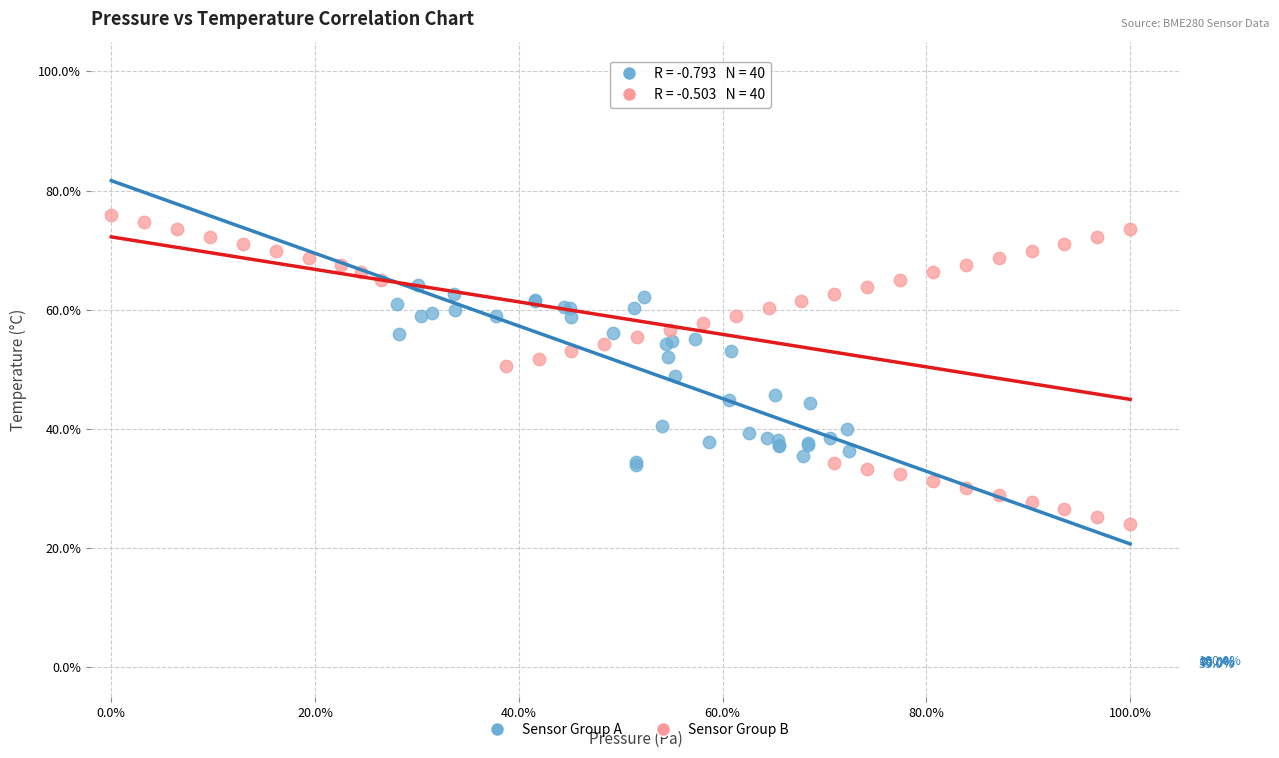

Which series contains the highest Y value?

Sensor Group B